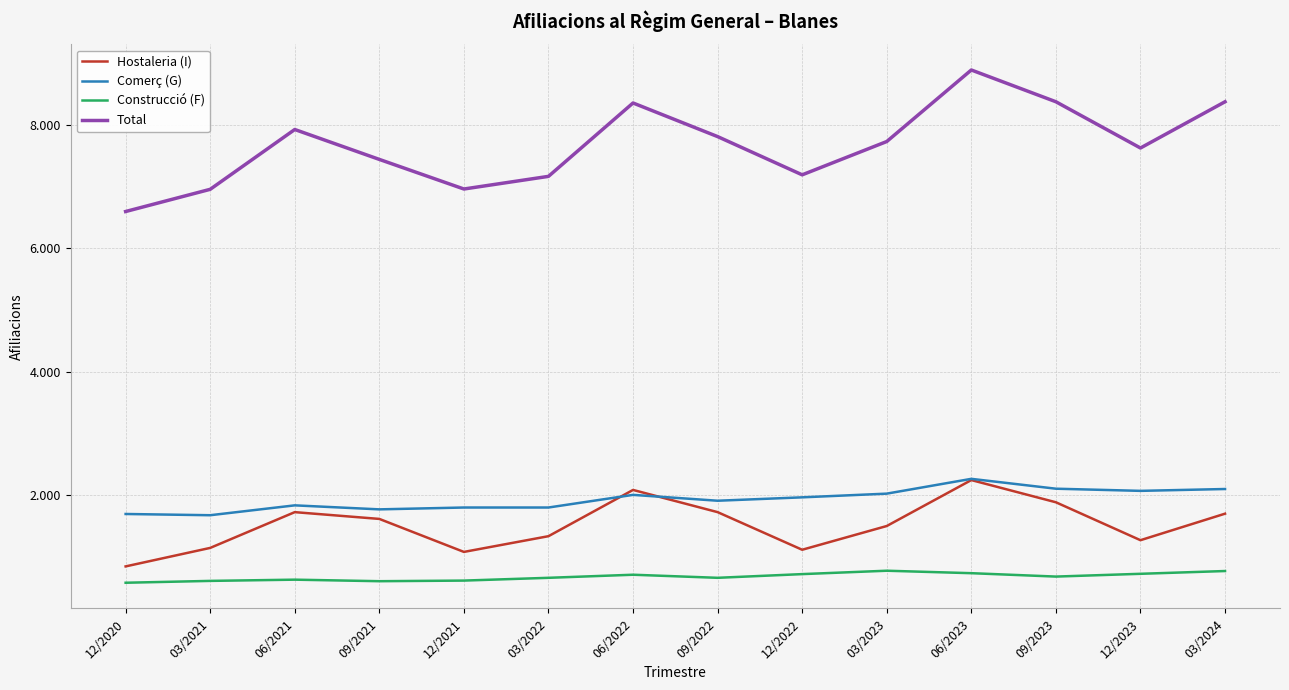

At which label does Comerç (G) first exceed 1960?

06/2022